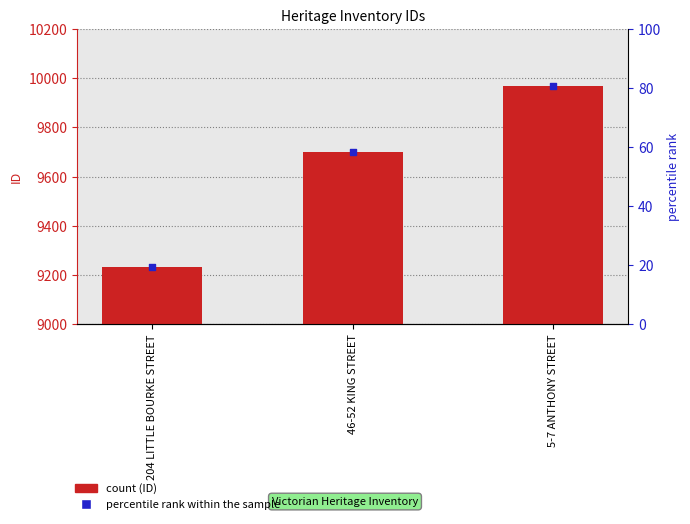

Approximately how many times larger is the value at 46-52 KING STREET compared to 5-7 ANTHONY STREET?

1.0